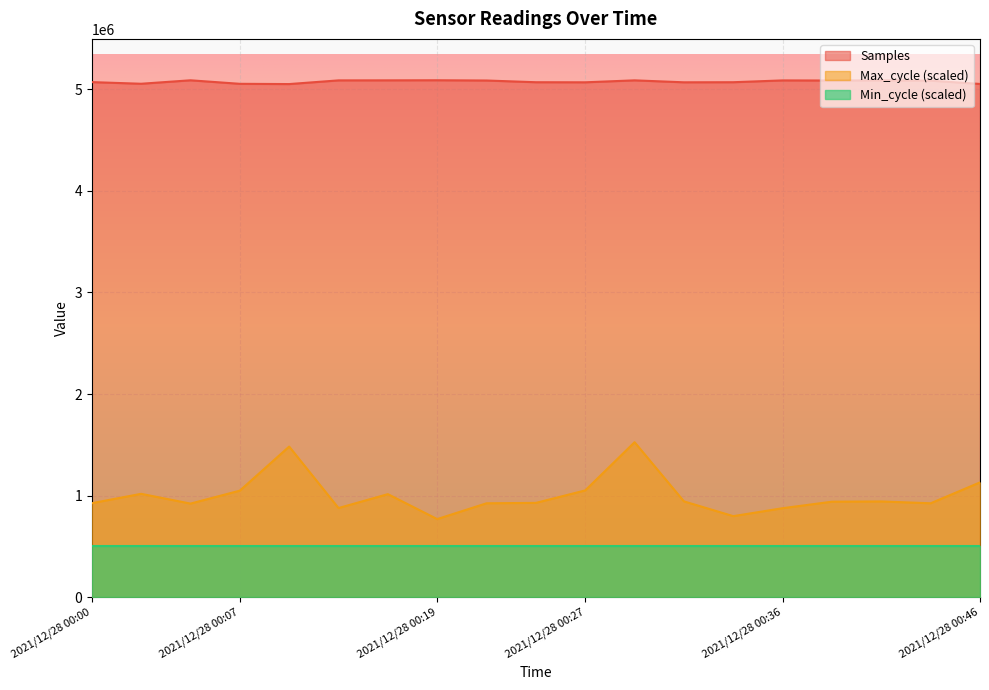

True or false: Max_cycle has a value of 926292.7 at 2021/12/28 00:00.

True